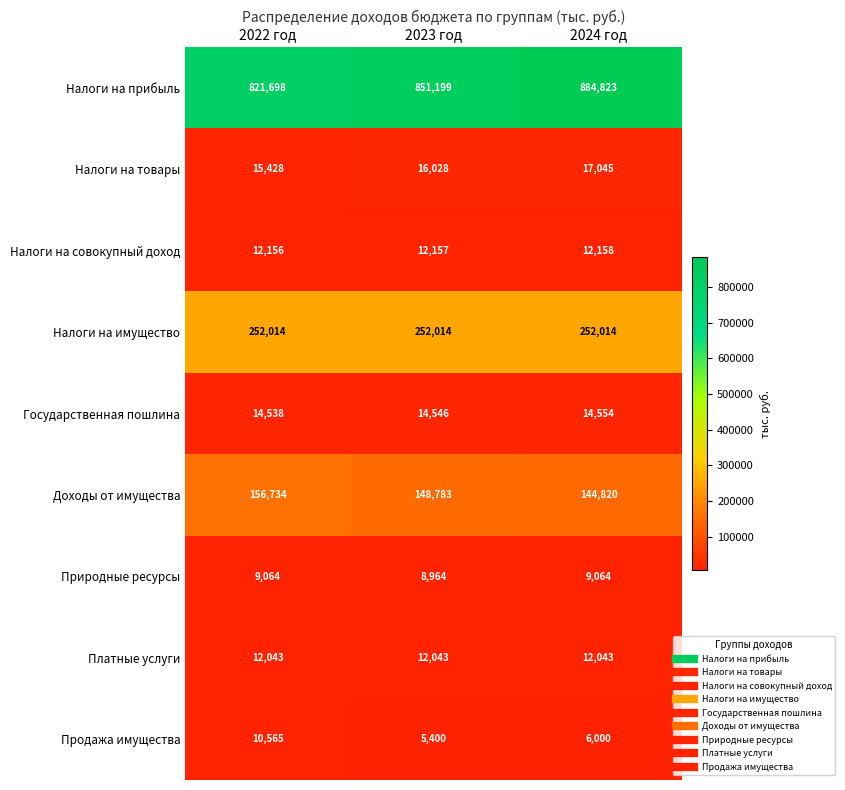

The Налоги на товары series shows 6782 at 2024 год. True or false?

False